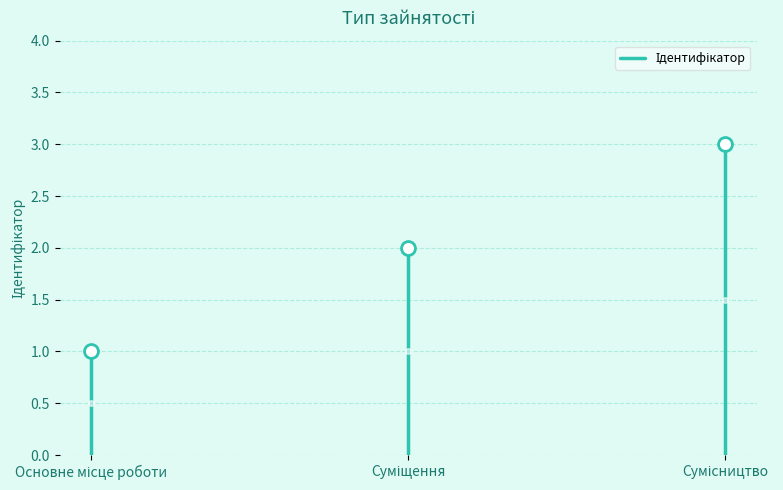

What is the label of the 2nd point from the left?

Суміщення